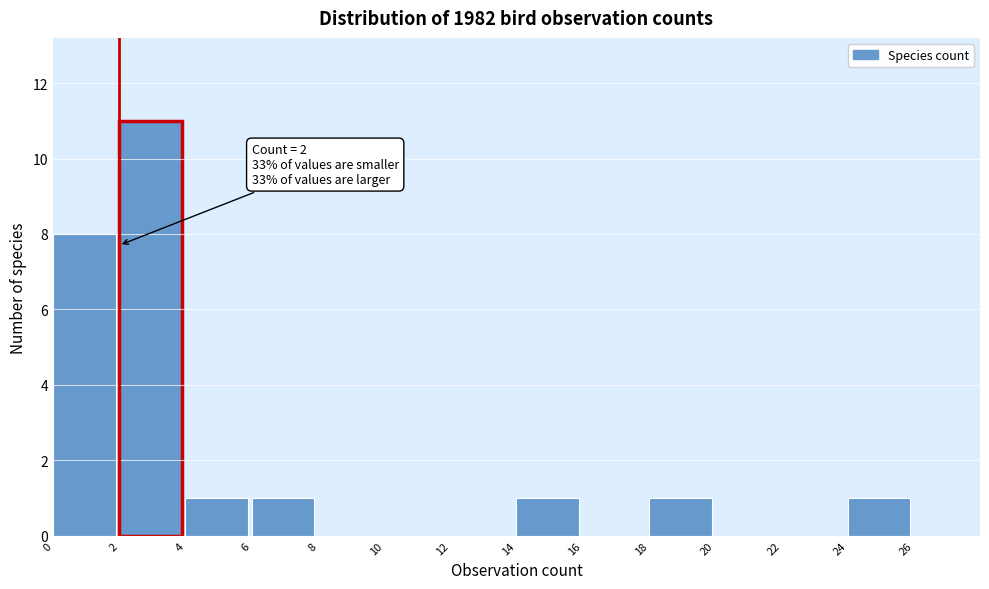

Which range on the x-axis has the tallest bar?

2 to 4